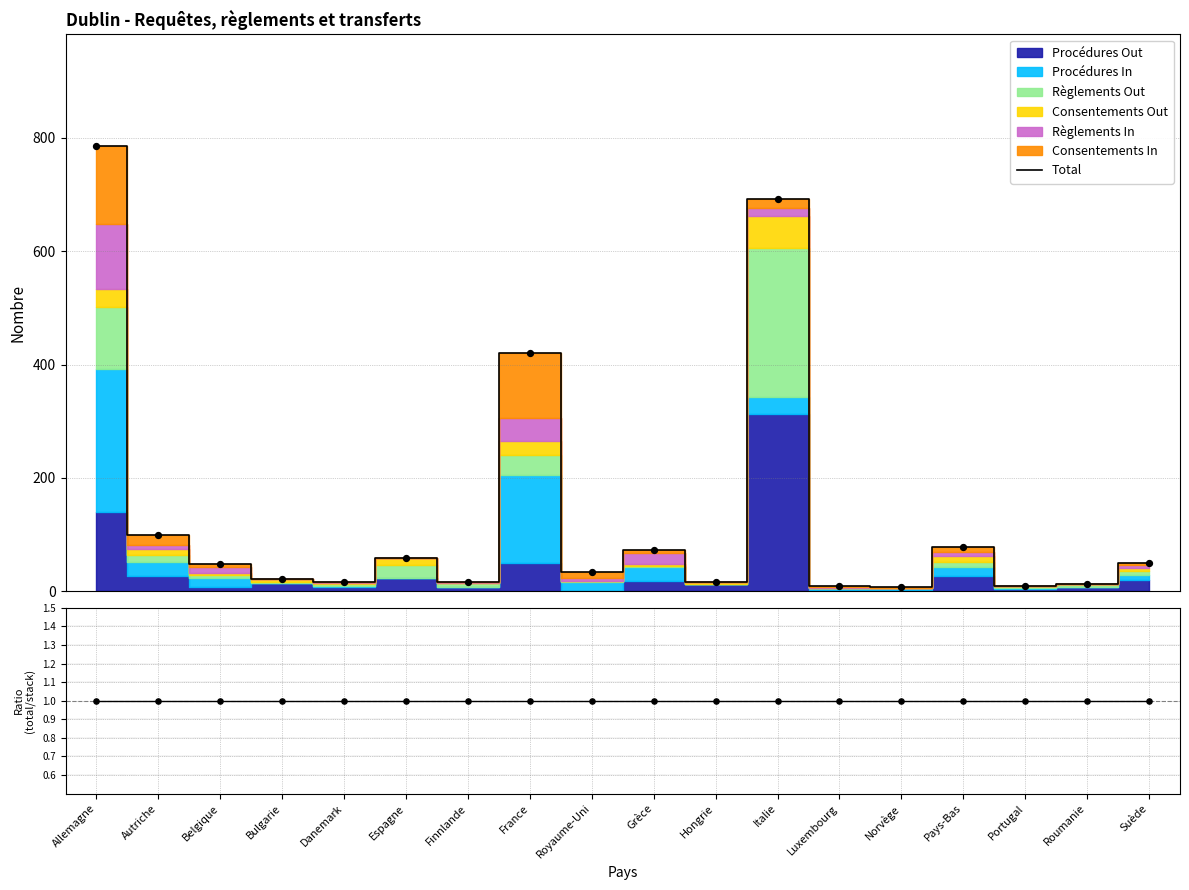

Which series reaches the minimum Y coordinate?

Ratio